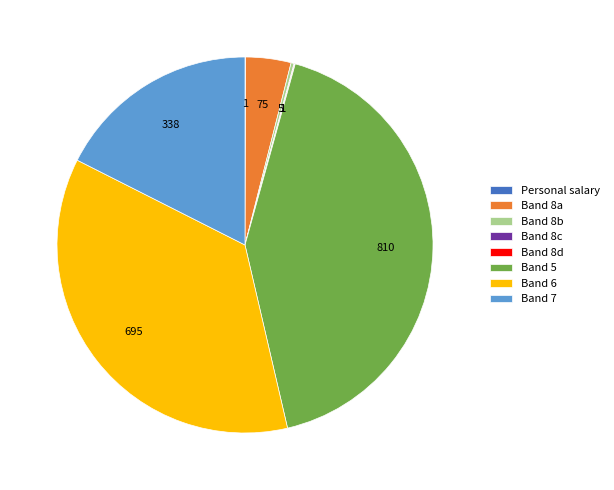

True or false: Band 6 accounts for 36% of the total.

True